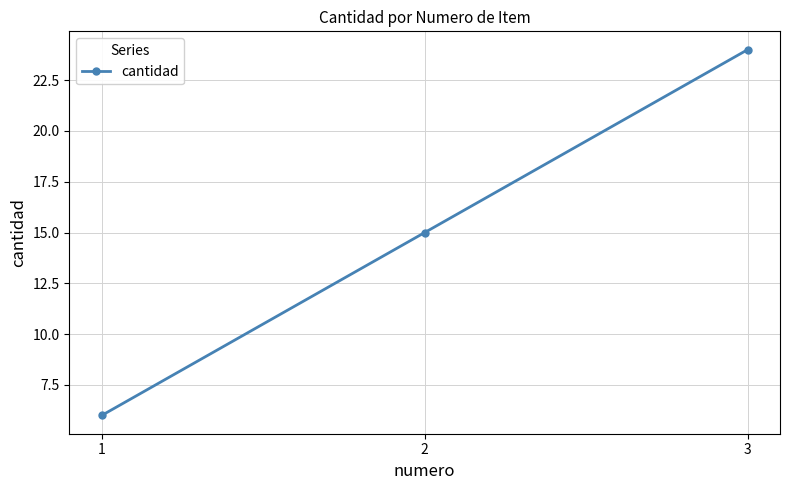

How many distinct data groups are displayed?

1